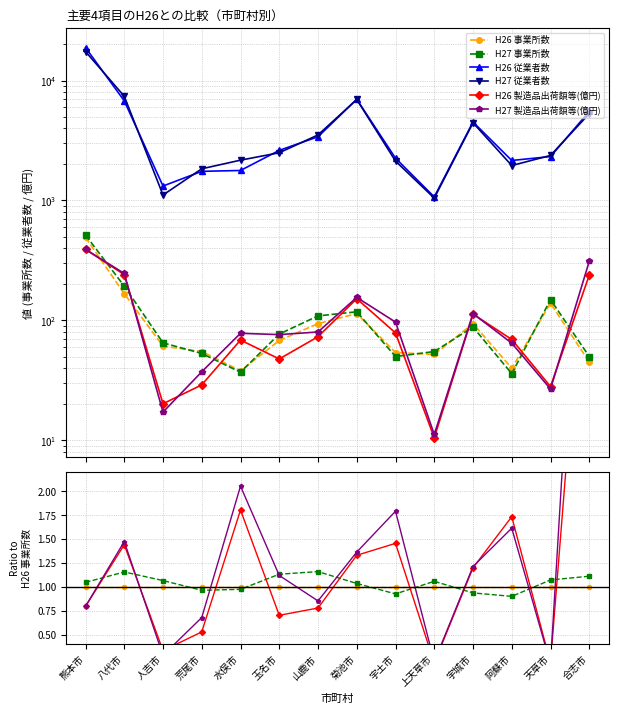

Does the chart have visible grid lines?

Yes